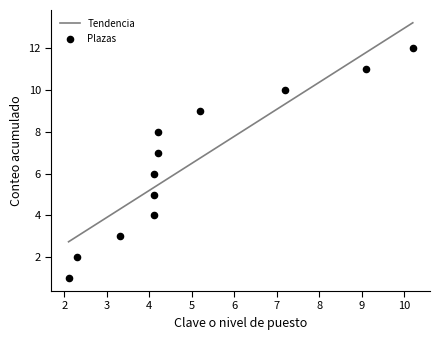

What is the lowest value of the Tendencia series?

2.7